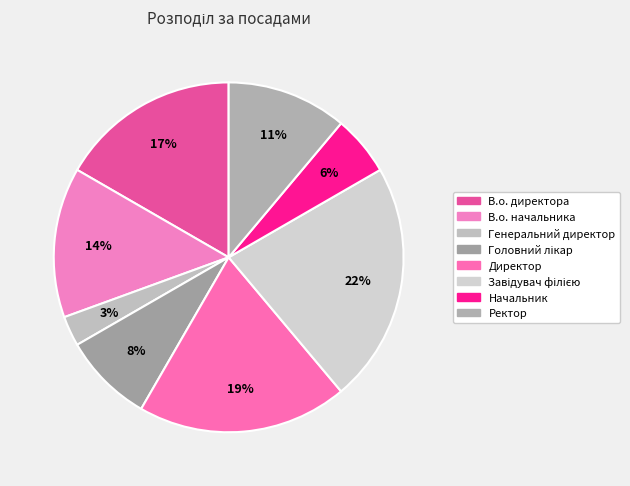

Rank the categories by value from lowest to highest.

Генеральний директор, Начальник, Головний лікар, Ректор, В.о. начальника, В.о. директора, Директор, Завідувач філією